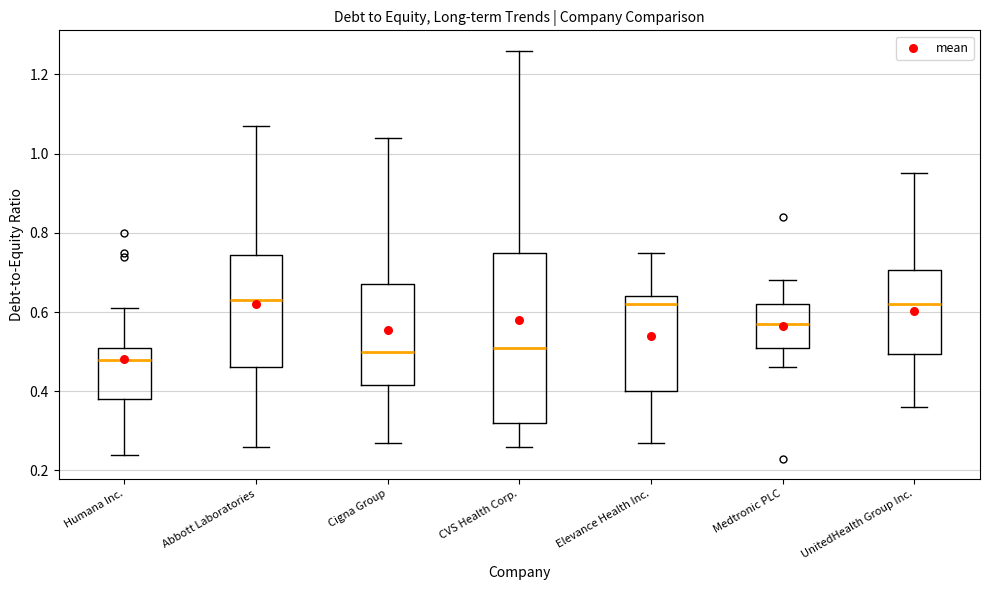

Reading left to right, transcribe this box plot: for each box, give where its median line is, the range the box spans, and where its two whiskers end, as read against the y-axis. The values are not printed on the chart, so give them approximately, as read against the axis.

Humana Inc.: median 0.48, box 0.38 to 0.52, whiskers 0.24 to 0.62
Abbott Laboratories: median 0.64, box 0.46 to 0.74, whiskers 0.26 to 1.08
Cigna Group: median 0.50, box 0.42 to 0.68, whiskers 0.28 to 1.04
CVS Health Corp.: median 0.52, box 0.32 to 0.76, whiskers 0.26 to 1.26
Elevance Health Inc.: median 0.62, box 0.40 to 0.64, whiskers 0.28 to 0.76
Medtronic PLC: median 0.58, box 0.52 to 0.62, whiskers 0.46 to 0.68
UnitedHealth Group Inc.: median 0.62, box 0.50 to 0.70, whiskers 0.36 to 0.96